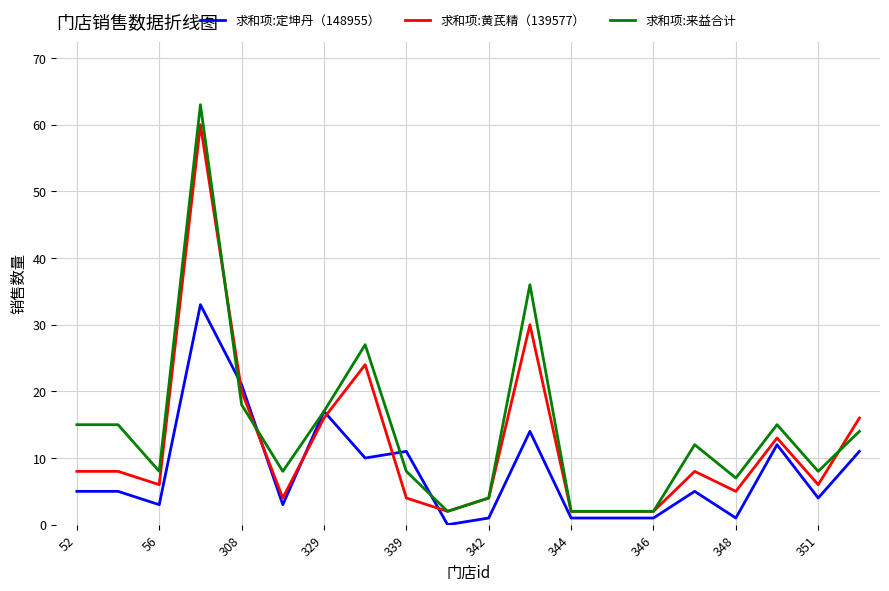

True or false: 求和项:黄芪精（139577） and 求和项:定坤丹（148955） intersect in this chart.

True